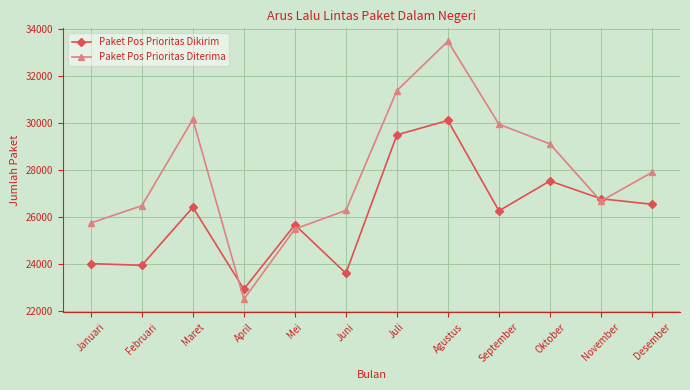

Which category has the highest value across all series?

Agustus